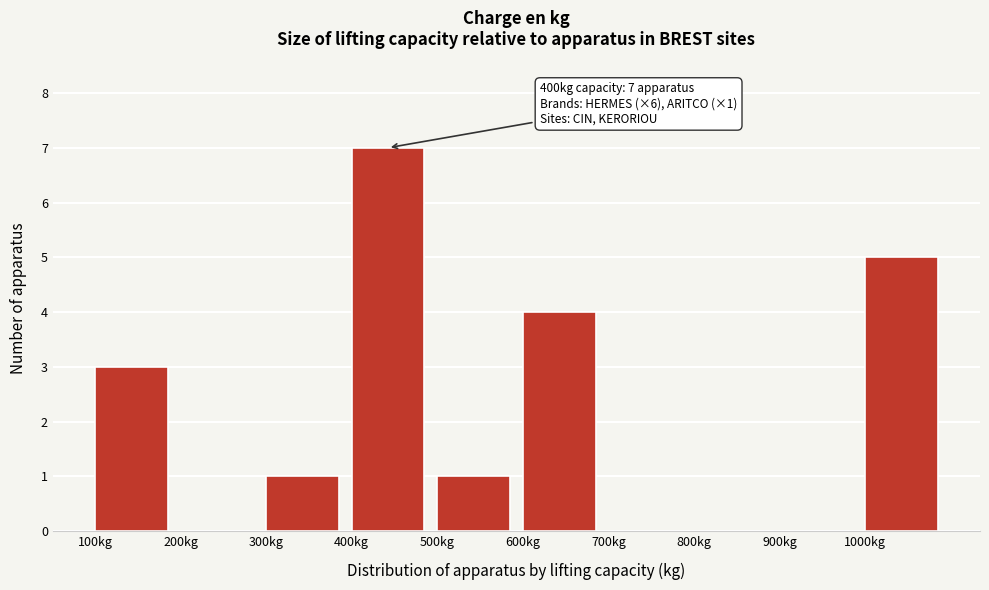

Which range on the x-axis has the tallest bar?

400 to 500